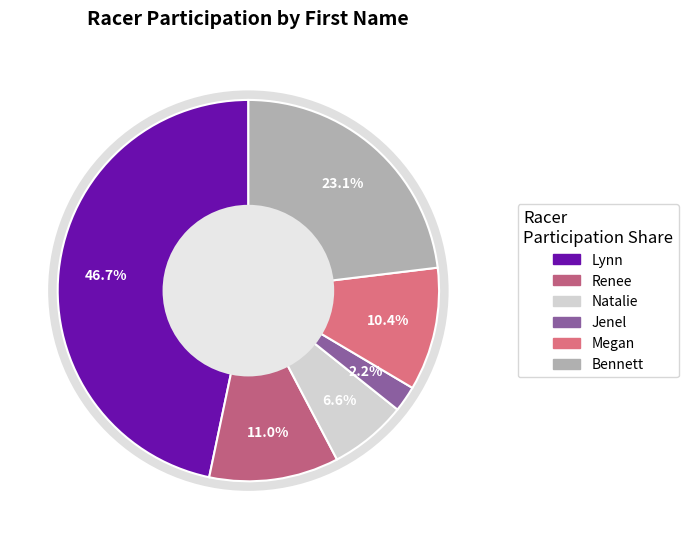

How many segments does this pie chart have?

6